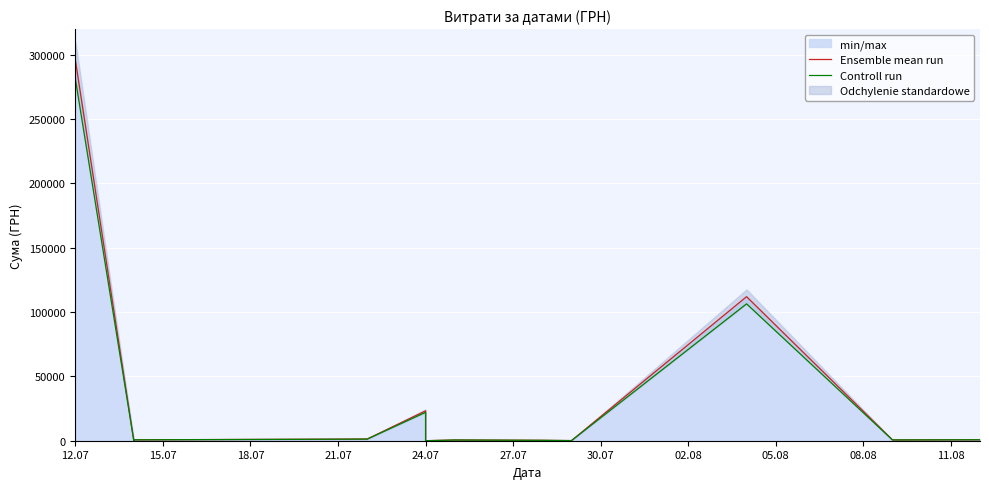

What is the difference between the maximum and minimum values in the Ensemble mean run series?

295627.4